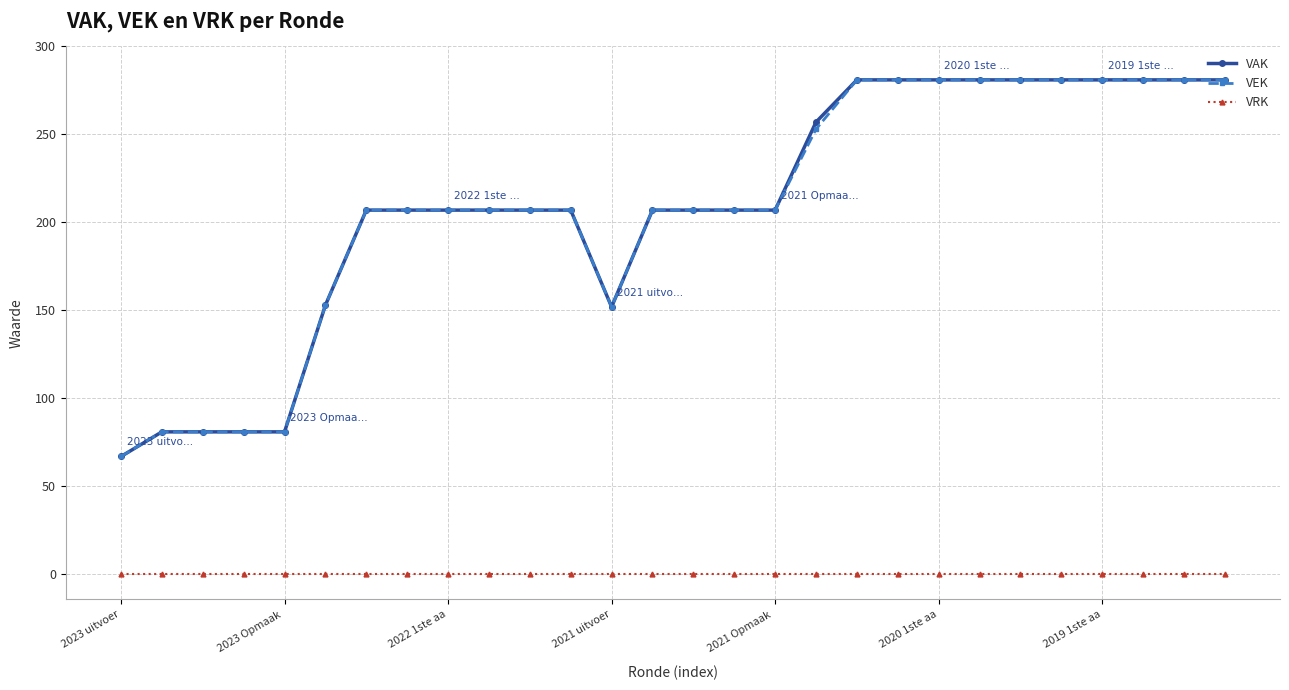

What is the value of the VAK point at the 13th from the left?

152